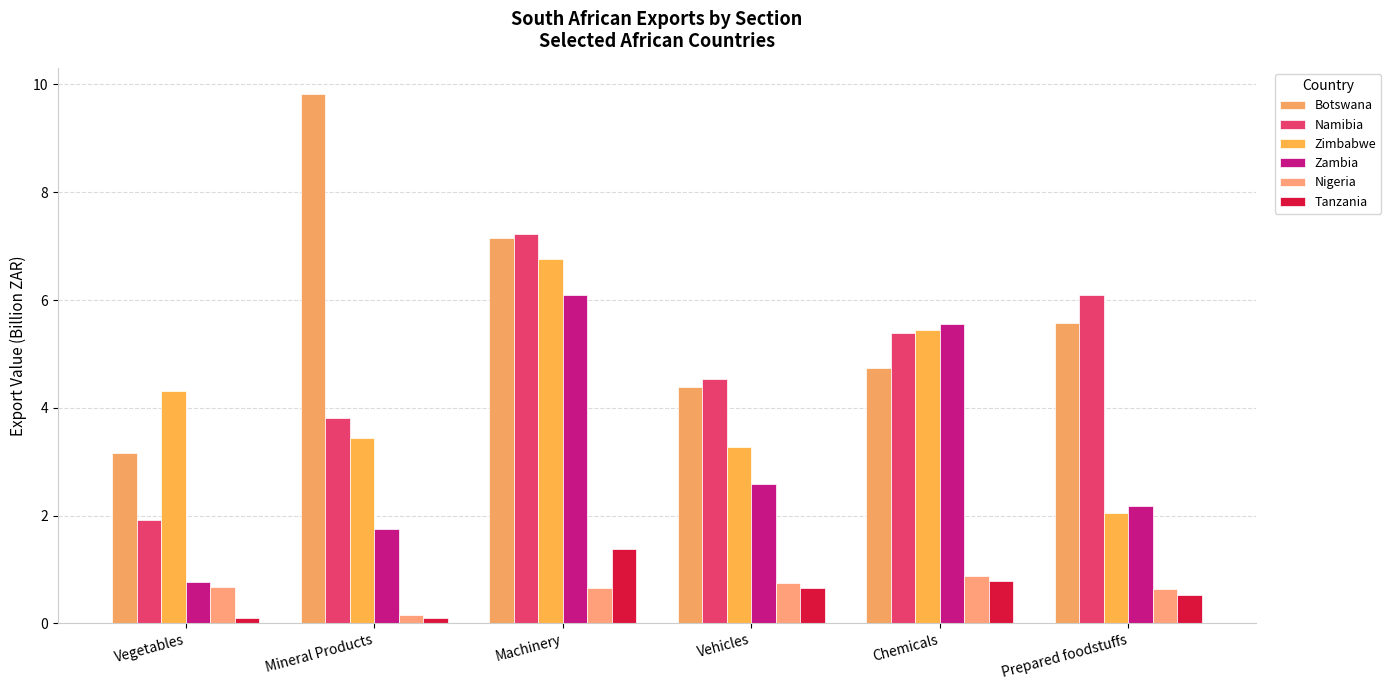

Does the chart contain stacked bars?

No